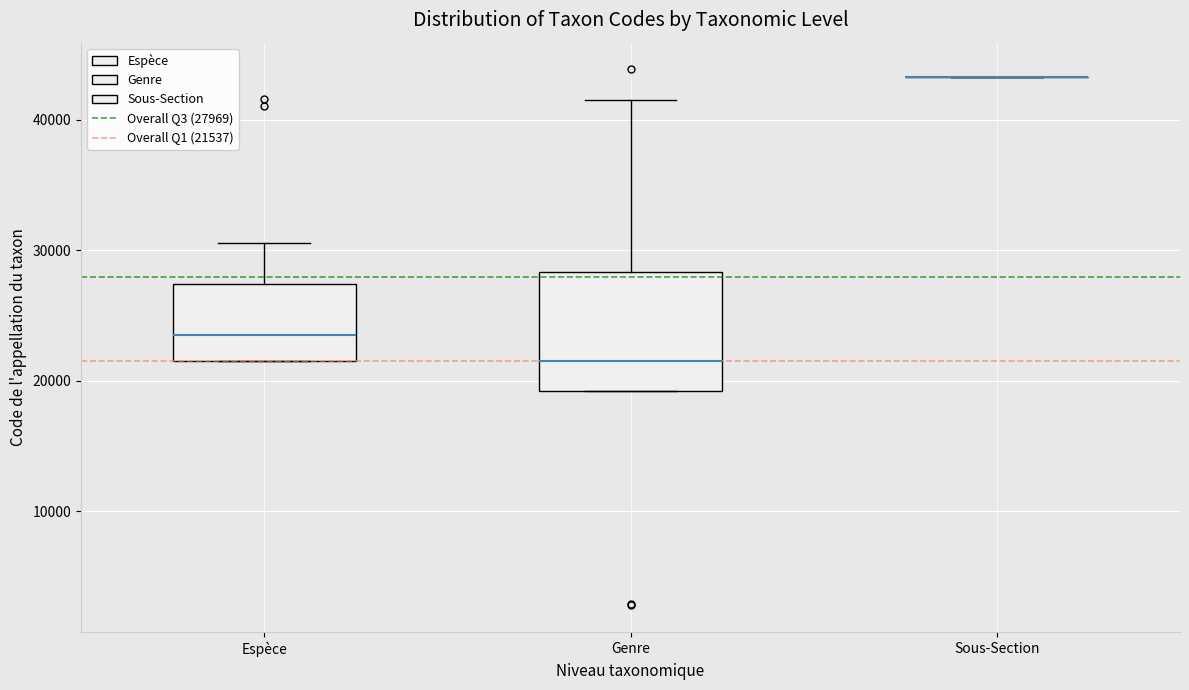

Reading left to right, read every box against the y-axis: the position of its median line, the range the box covers, and the ends of its whiskers. The values are not printed on the chart, so give them approximately, as read against the axis.

Espèce: median 24000, box 22000 to 27000, whiskers 22000 to 31000
Genre: median 22000, box 19000 to 28000, whiskers 19000 to 42000
Sous-Section: box collapsed to a line at 43000, whiskers 43000 to 43000